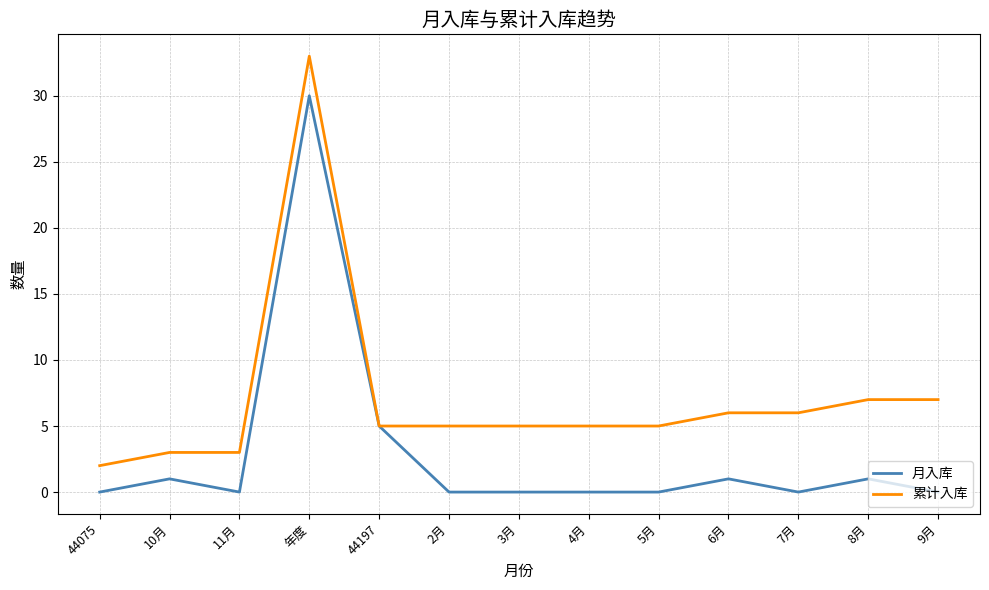

What is the difference between the maximum and minimum values in the 累计入库 series?

31